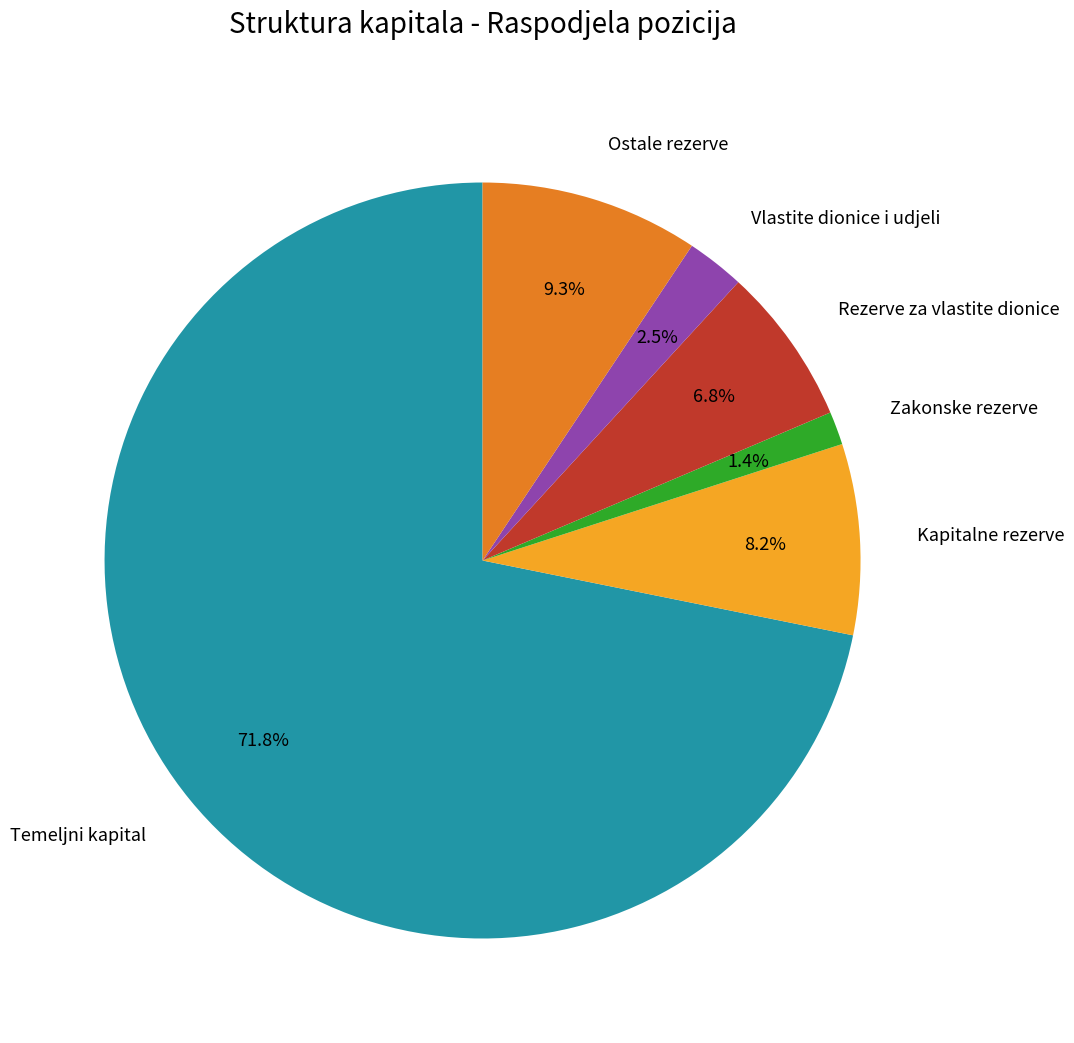

True or false: Zakonske rezerve accounts for 16% of the total.

False